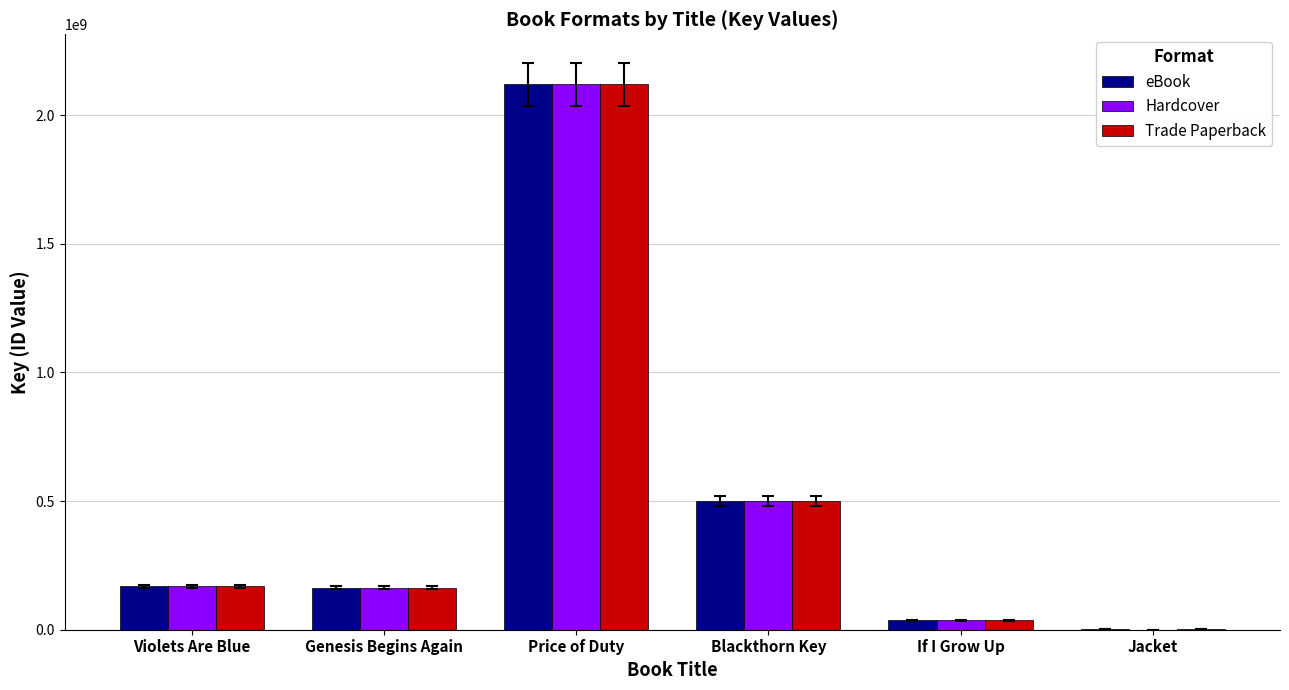

The value of Hardcover at Violets Are Blue is 168873401. True or false?

True